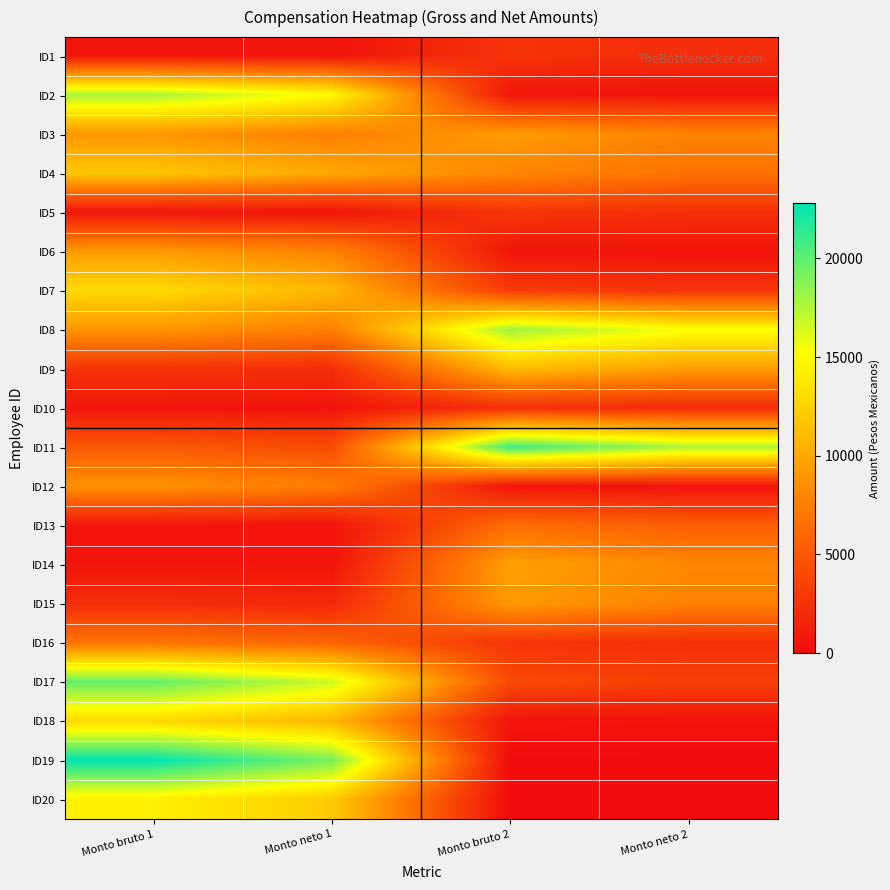

Between Monto bruto 1 and Monto neto 2, which series saw the biggest shift?

ID19